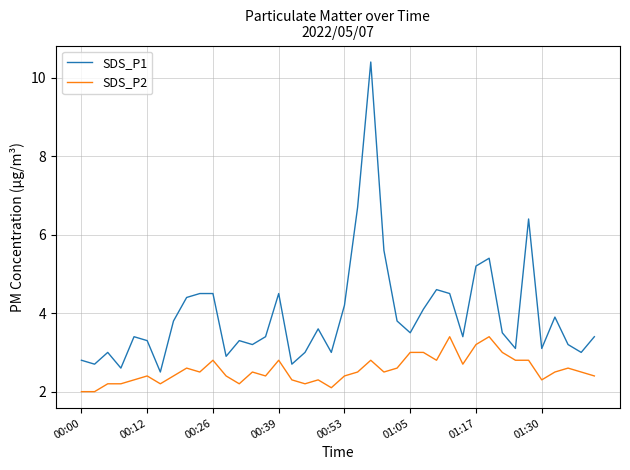

Which series has the largest total across all categories?

SDS_P1